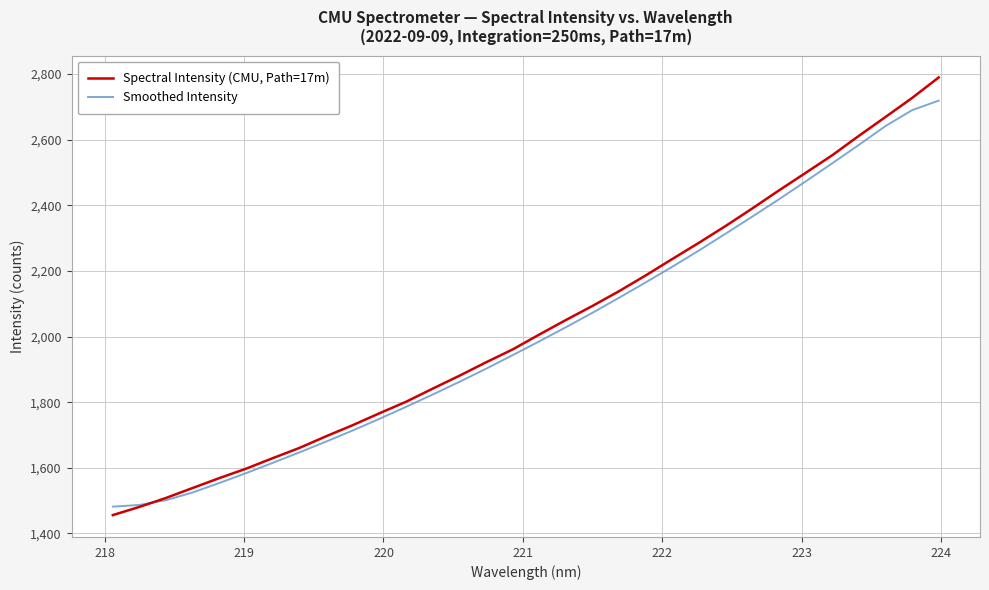

List the series in order of their peak value, highest first.

Spectral Intensity (CMU, Path=17m), Smoothed Intensity